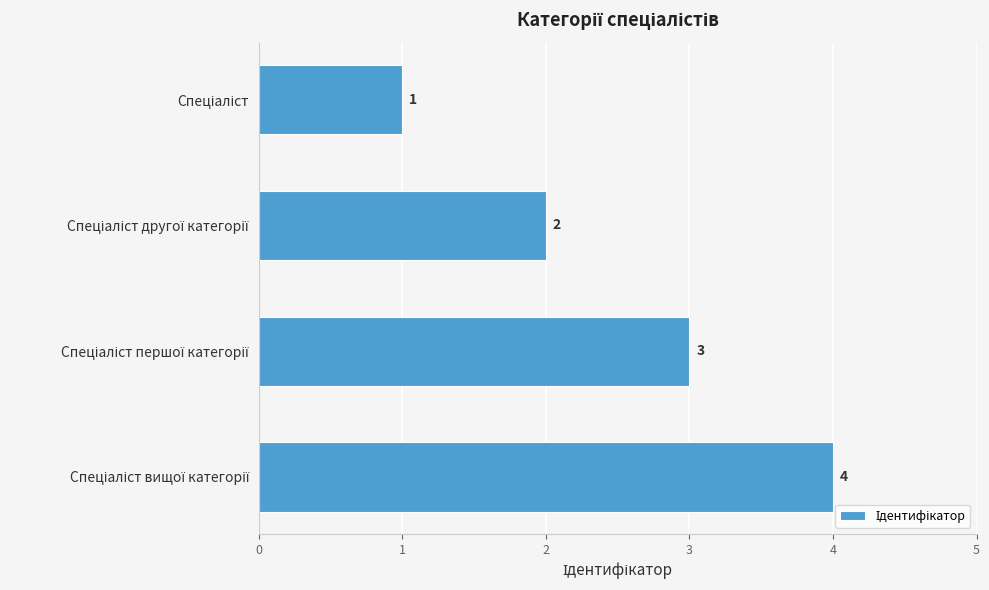

What is the sum of all values?

10